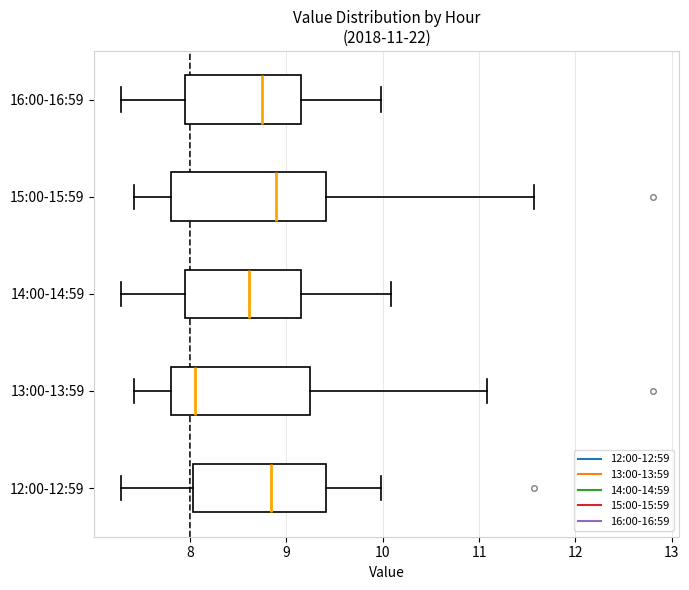

Which box's median line is the furthest to the left?

13:00-13:59